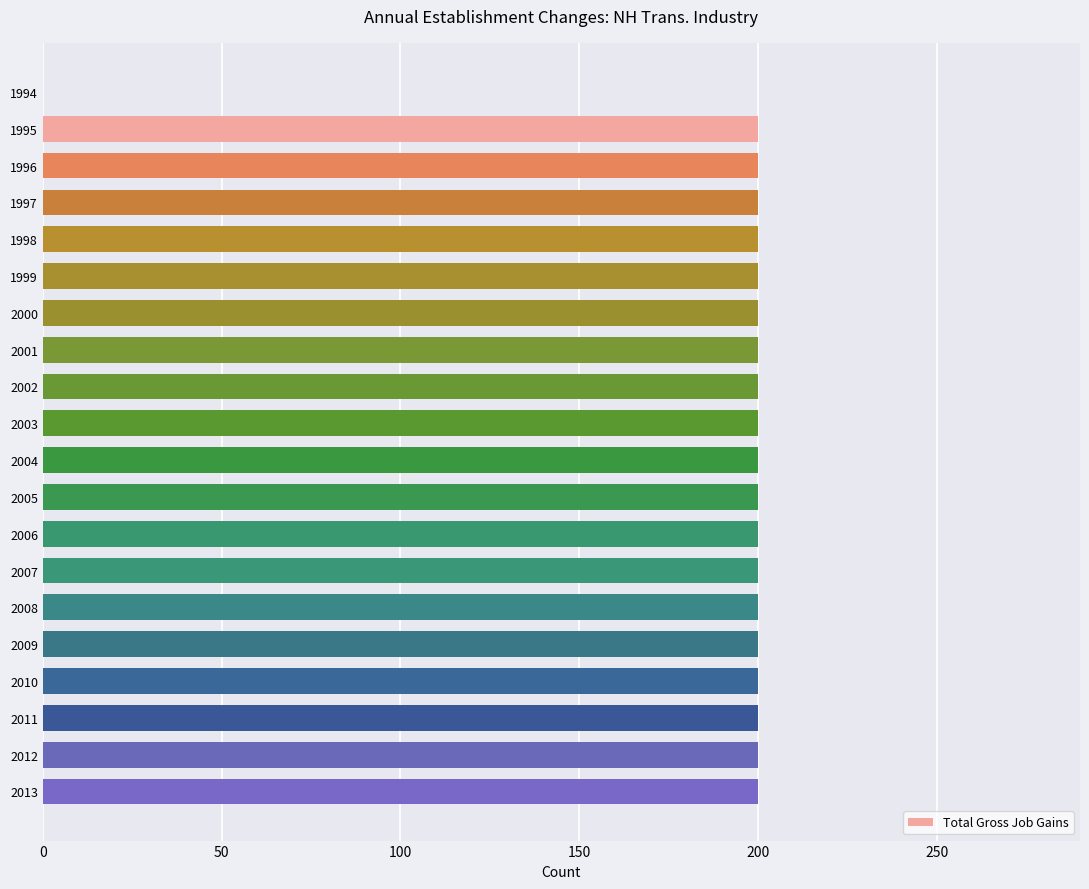

Are the bars horizontal?

Yes